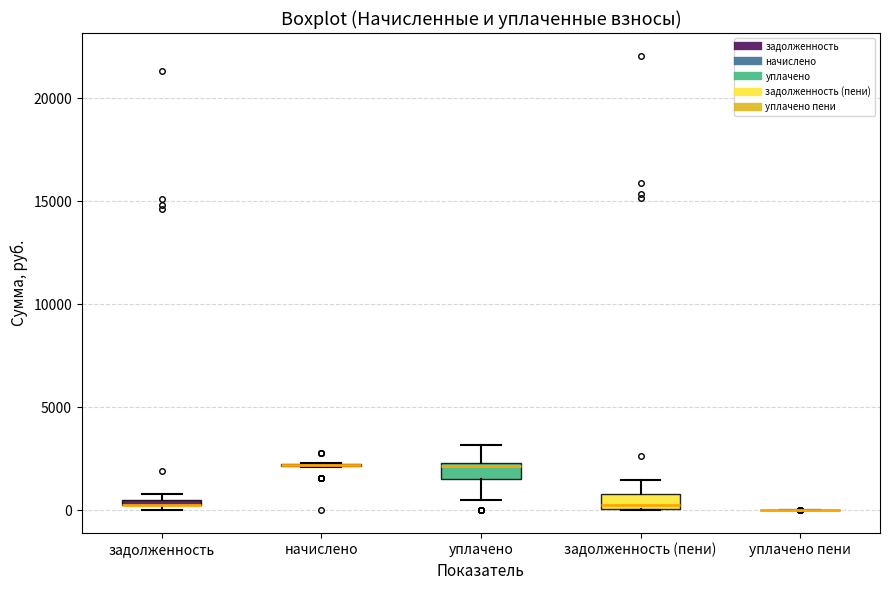

Where is the lower edge of the box for задолженность (пени) on the y-axis? The values are not printed on the chart, so give them approximately, as read against the axis.

0